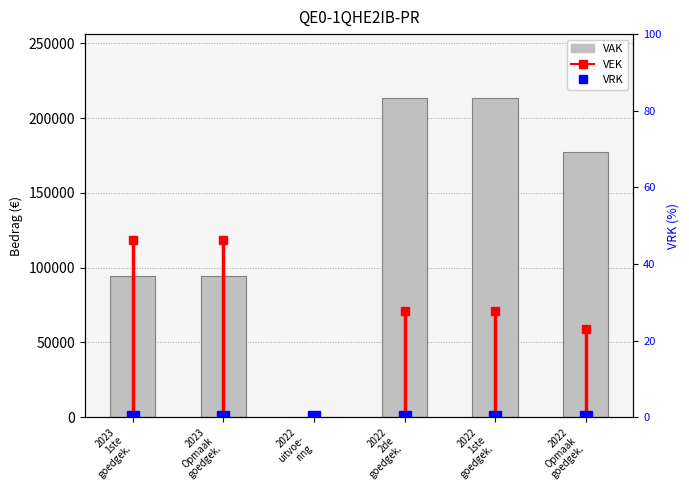

The VAK series shows 44350 at 2023
Opmaak
goedgek.. True or false?

False